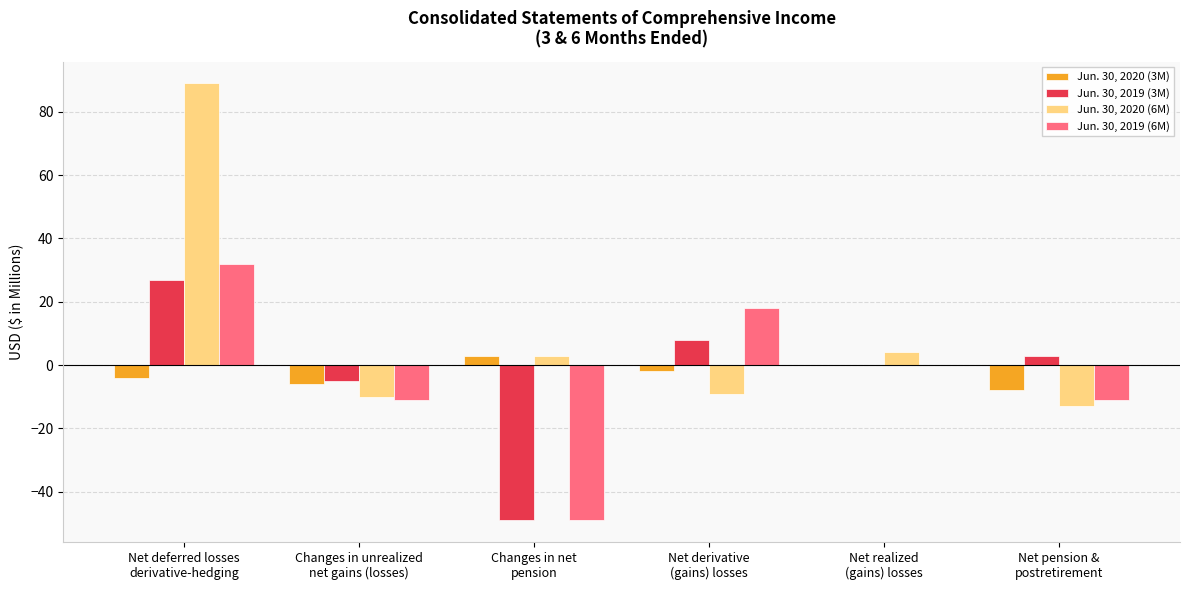

What is the maximum value shown in the chart?

89